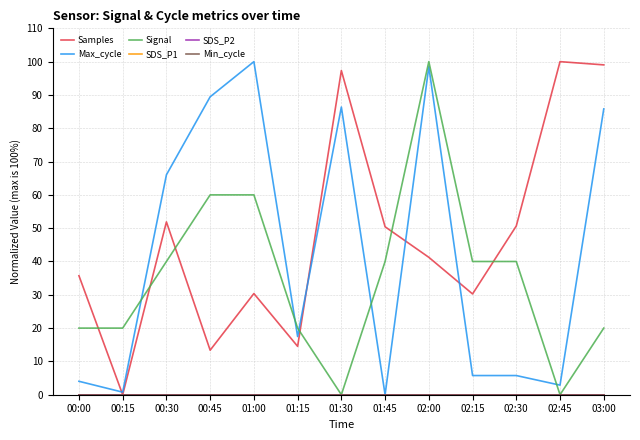

Is this an area chart (filled region under the line)?

No